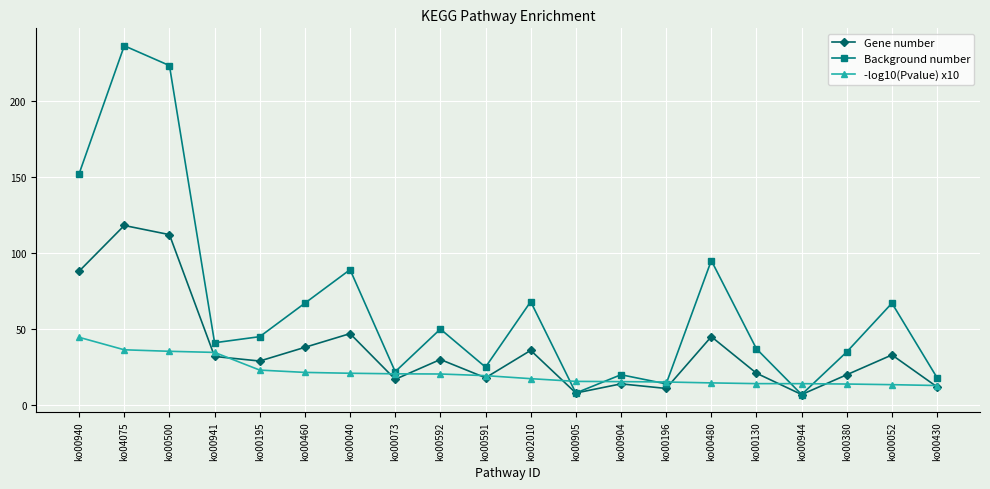

What is the total value across all series at ko00591?

62.4